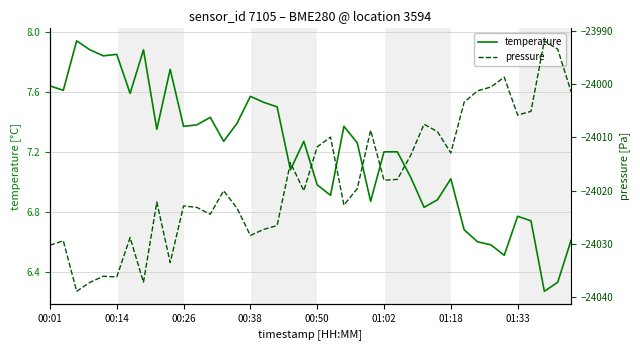

What is the label of the 38th point from the right?

00:26